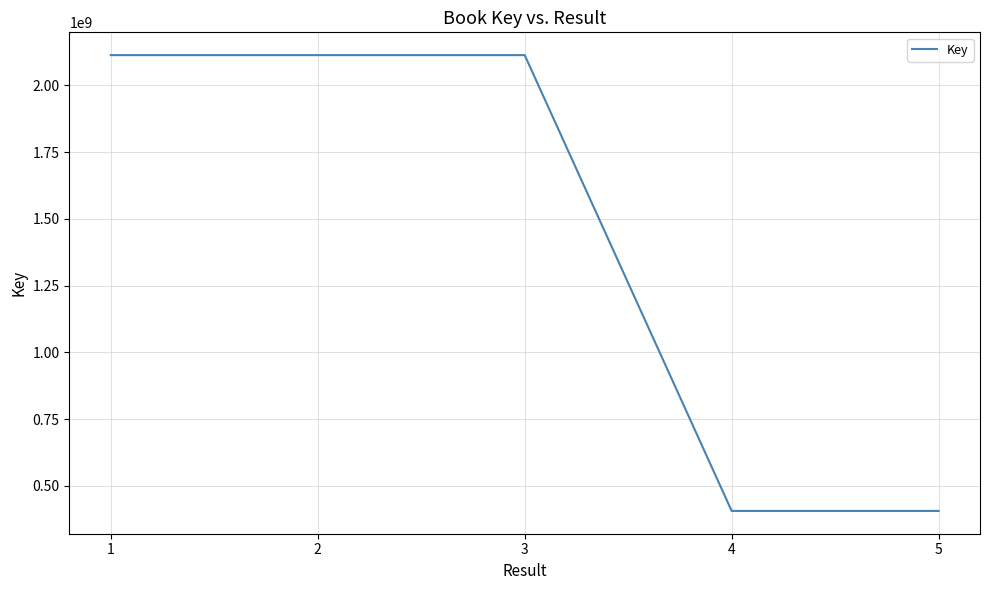

Read the value at 5, to the nearest 50.

406322900